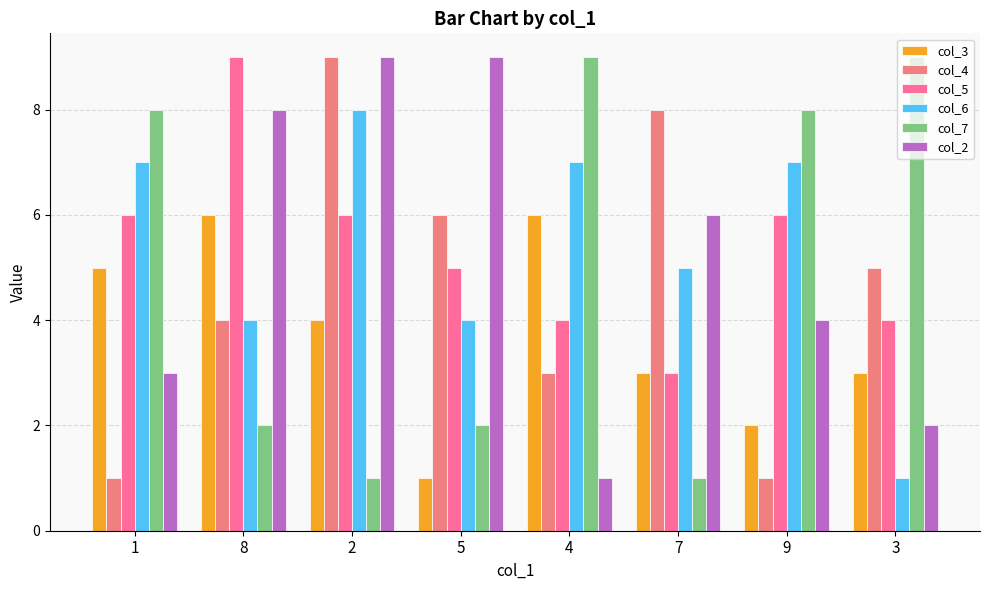

At which label is col_6 closest to 4?

8